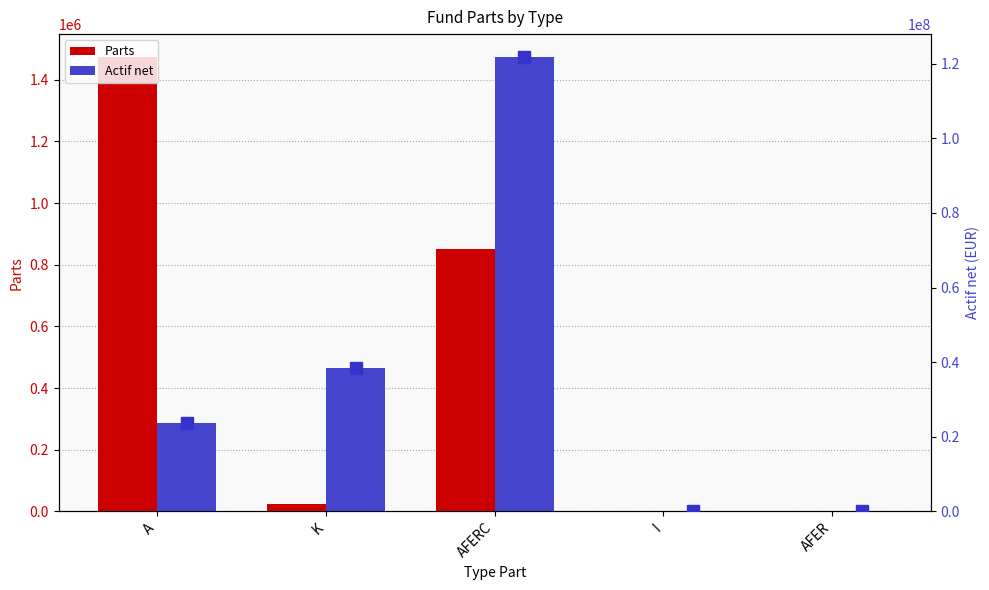

At which label does Actif net first exceed 23789477?

A